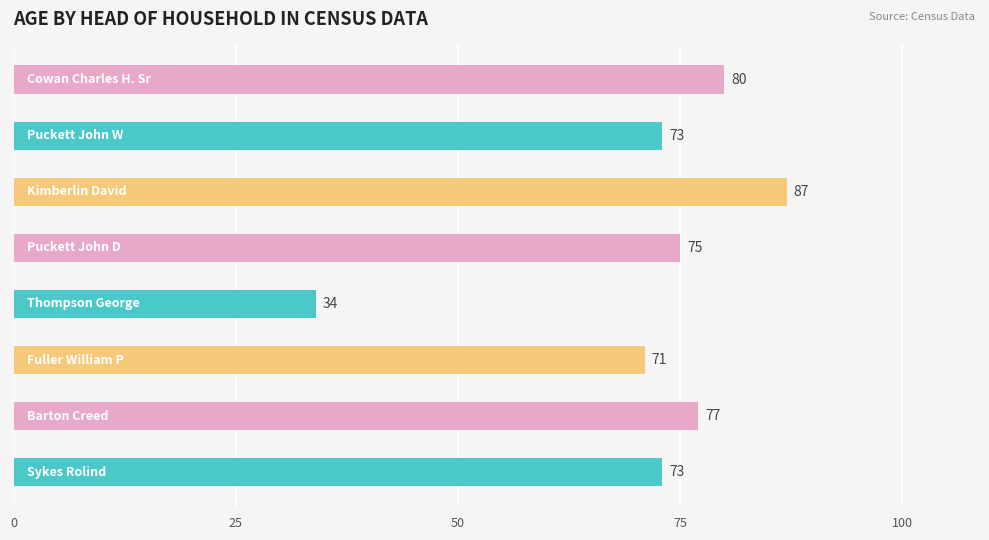

What is the difference between the second highest and minimum values?

46